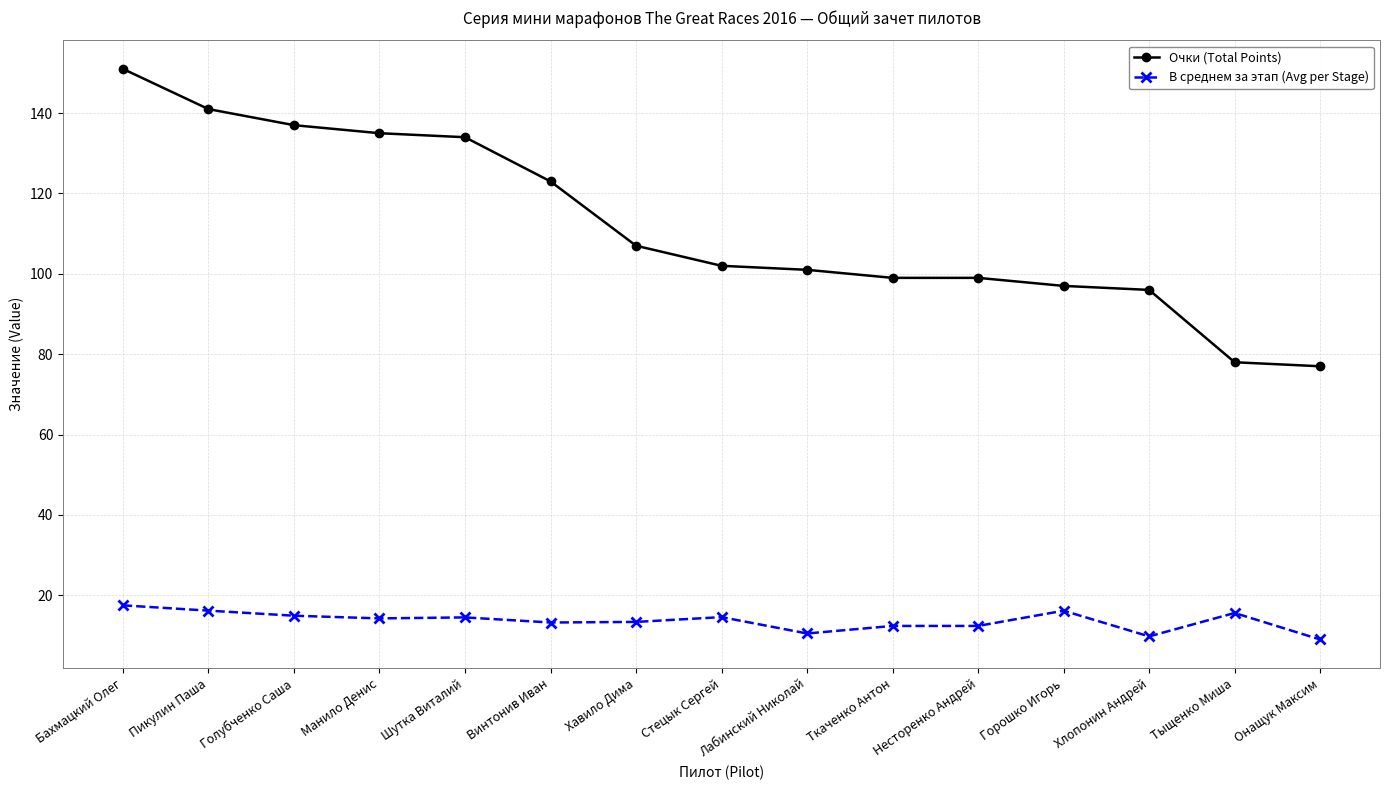

True or false: В среднем за этап (Avg per Stage) and Очки (Total Points) cross at least once.

False